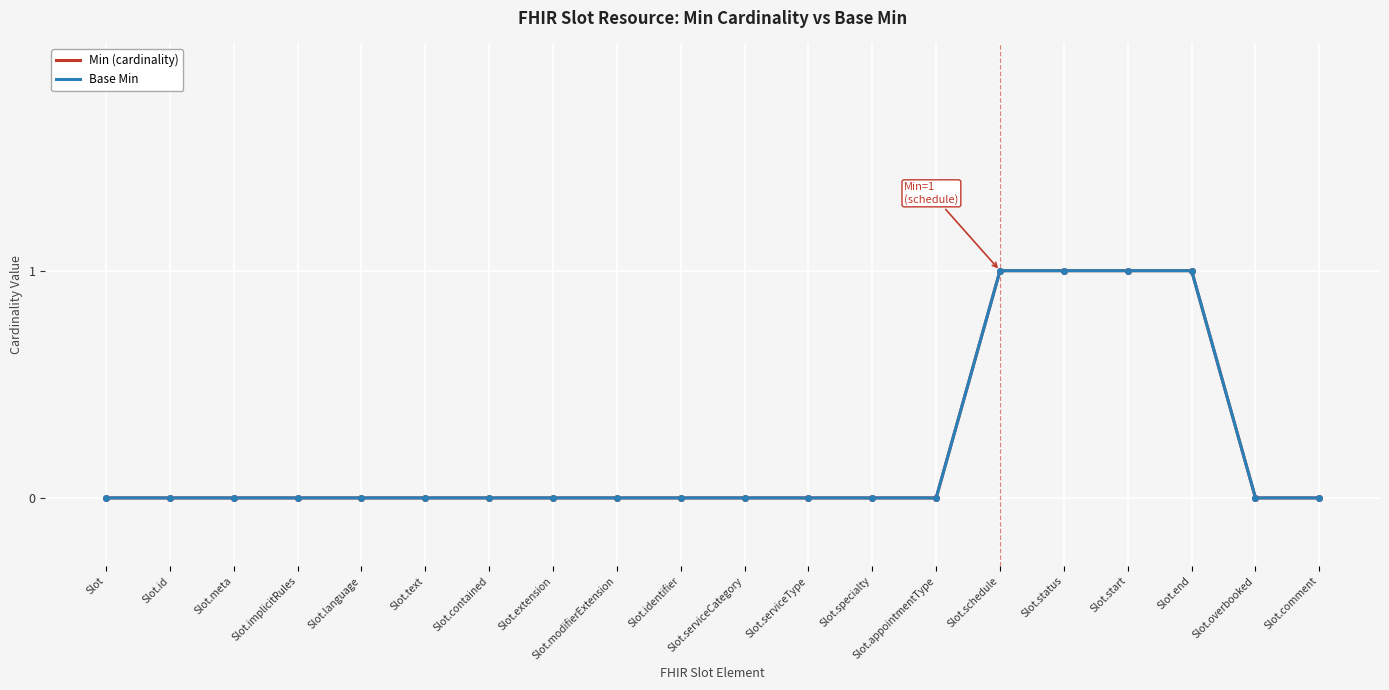

Does the chart display data point markers on the line(s)?

No